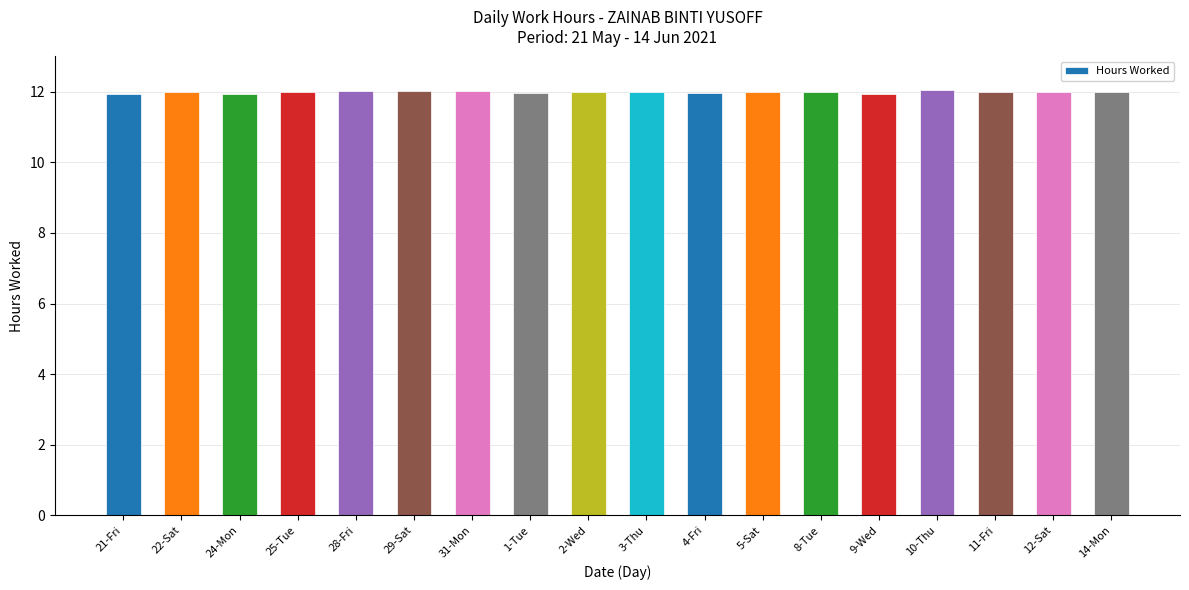

What is the minimum value shown in the chart?

11.9